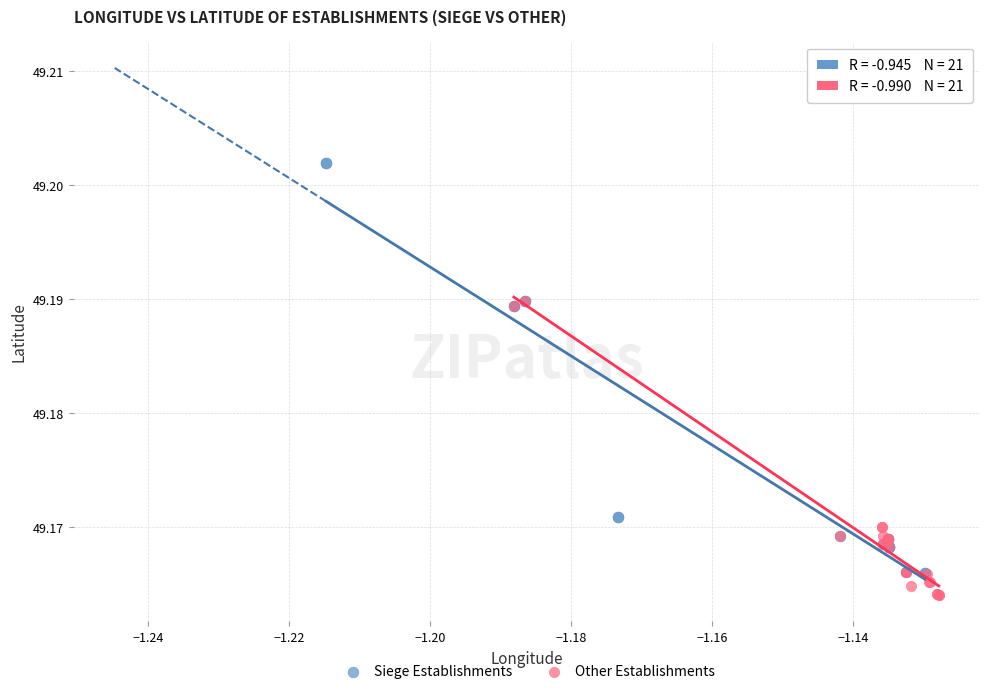

Which series has the largest Y range (max minus min)?

Siege Establishments